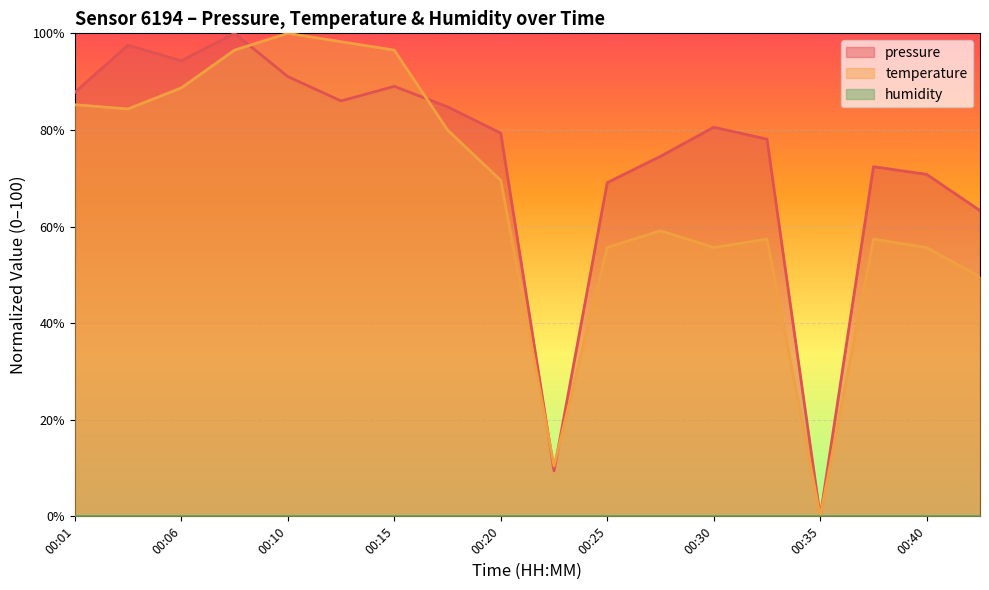

How many categories are shown in the chart?

18